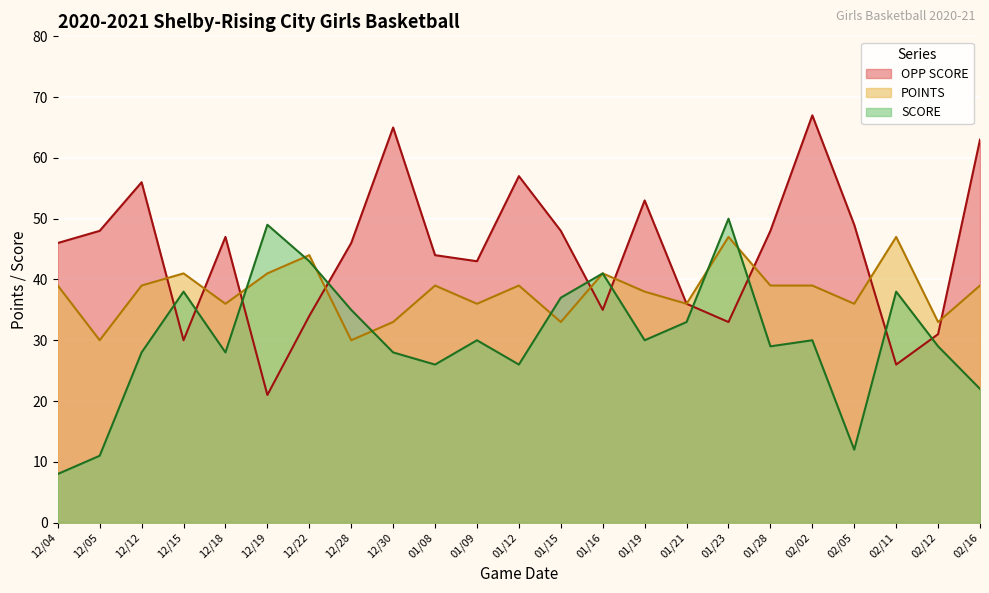

Which series has the widest spread of values?

OPP SCORE